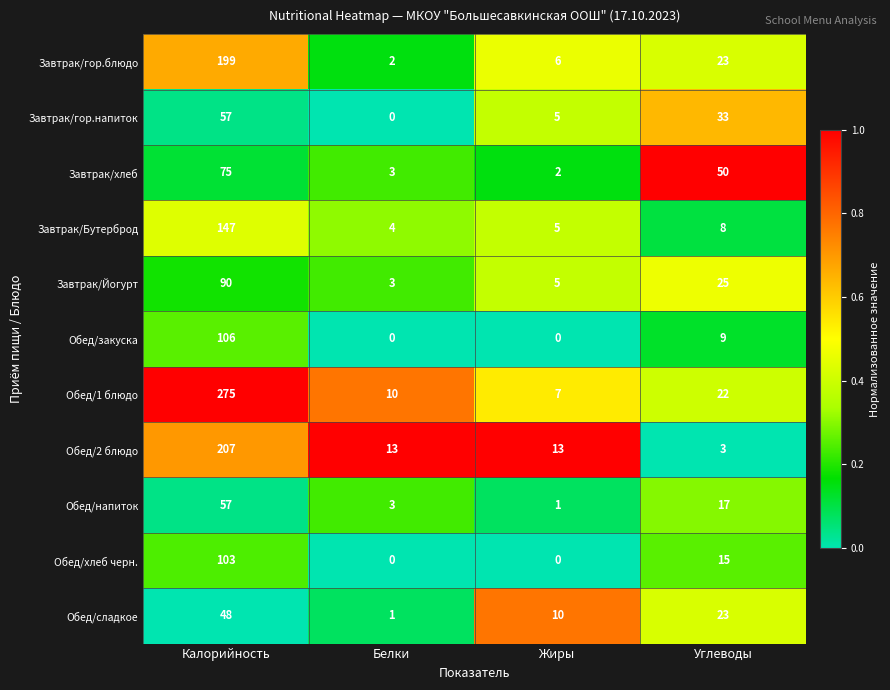

Which series has the widest spread of values?

Обед/1 блюдо